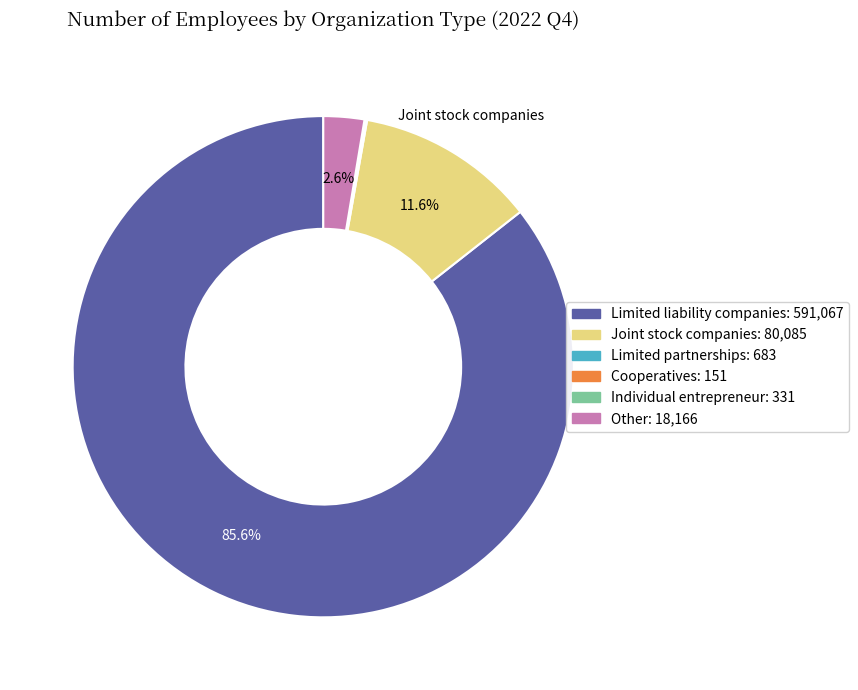

Is there a majority slice in this chart?

Yes